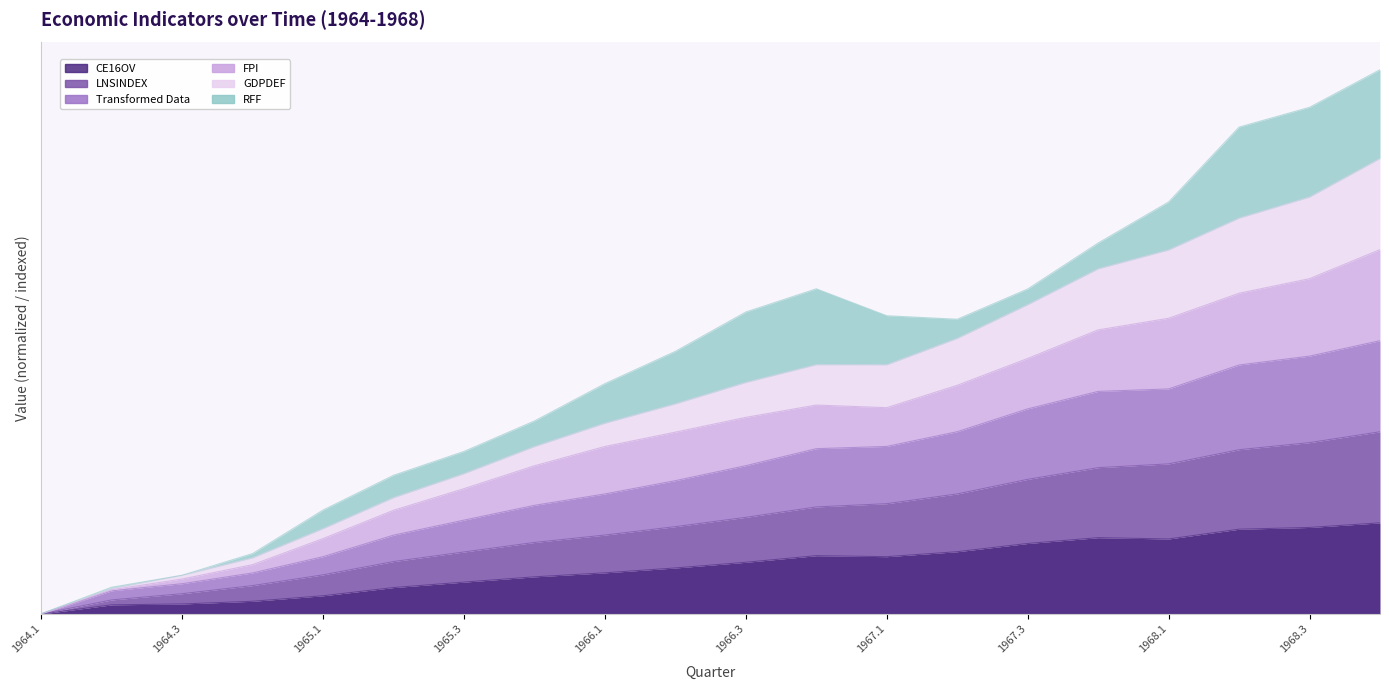

Does the chart have visible grid lines?

No